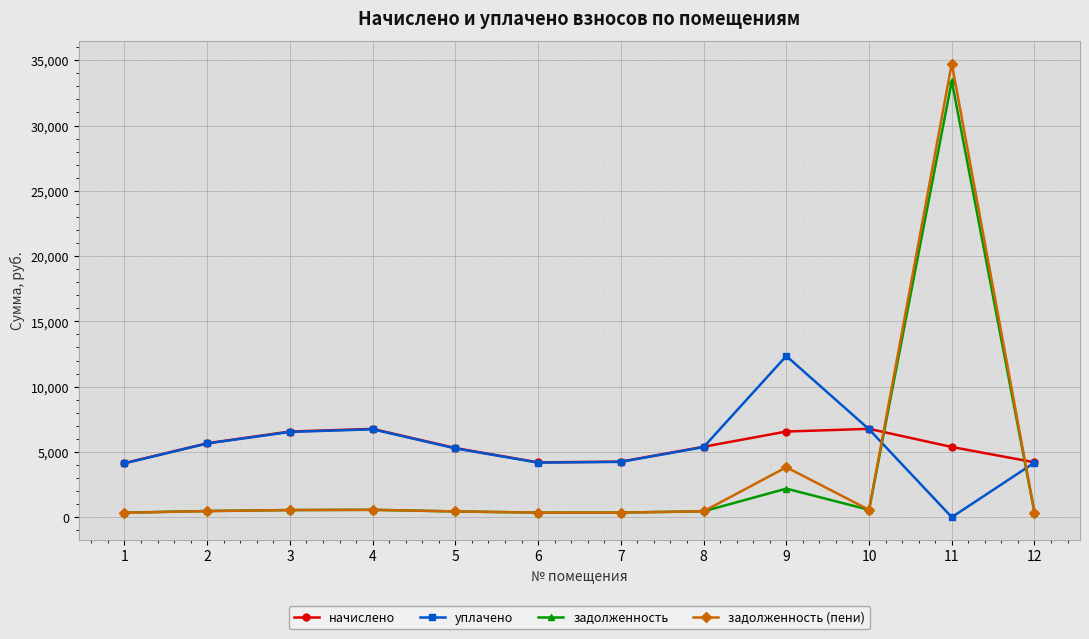

Is the value of уплачено at 11 greater than the value of задолженность (пени) at 11?

No